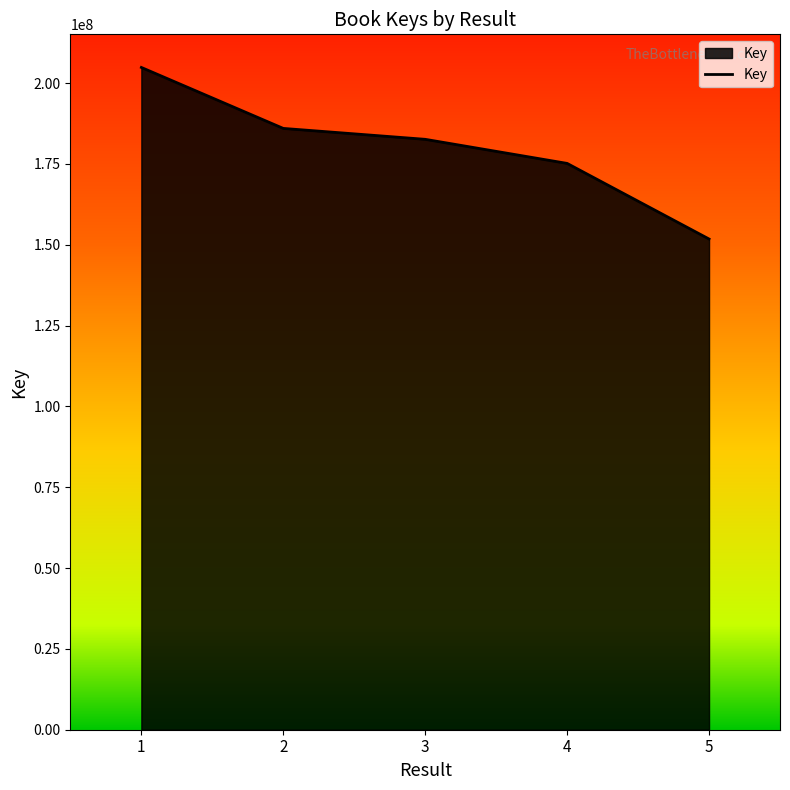

Reading left to right, list all the values displayed in this chart.

204852459	185997115	182621425	175172745	151788096